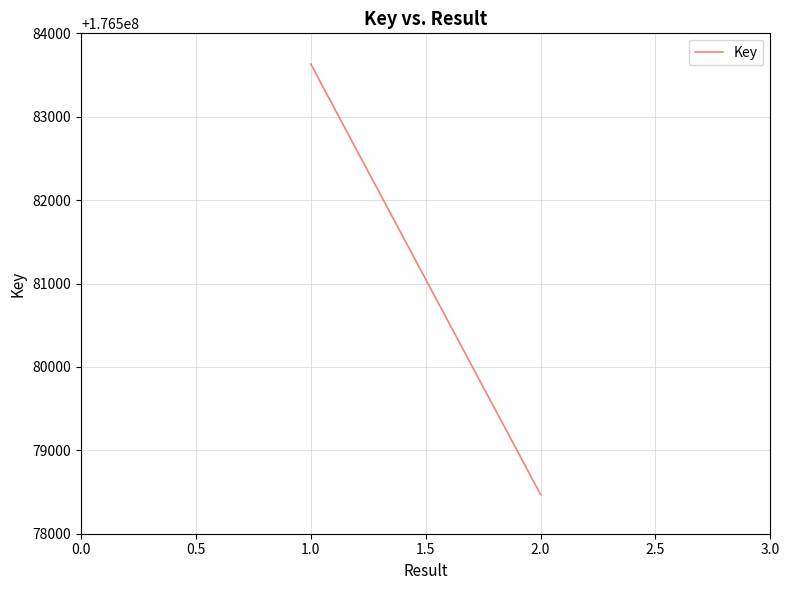

What is the sum of all values?

353162101